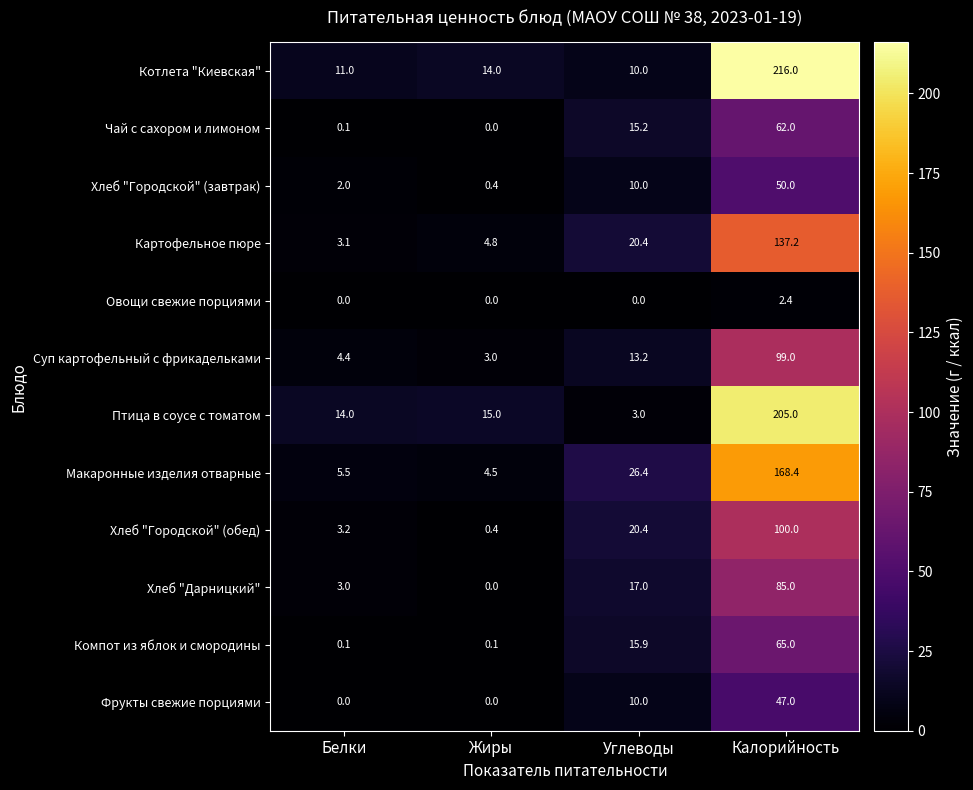

At which category is the sum across all series the highest?

Калорийность